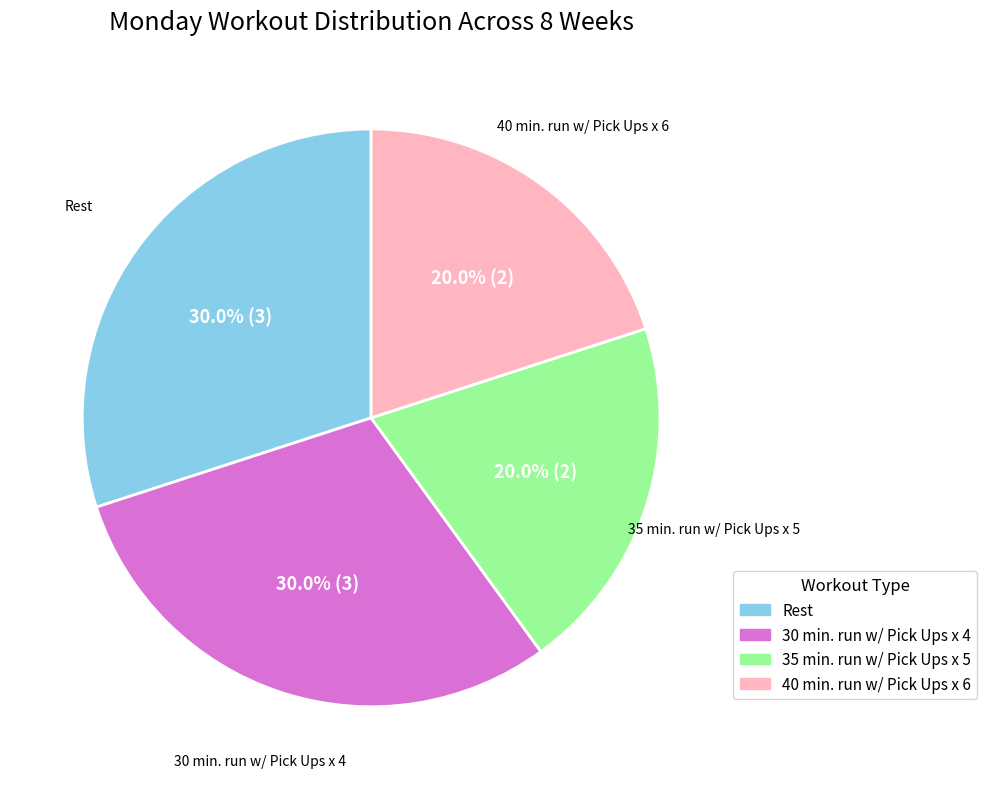

What percentage do 30 min. run w/ Pick Ups x 4 and 40 min. run w/ Pick Ups x 6 together represent?

50.0%